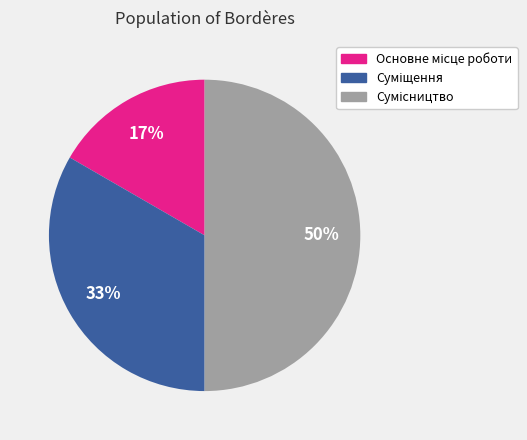

To the nearest percent, what is the difference between the largest and smallest slice percentages?

33%